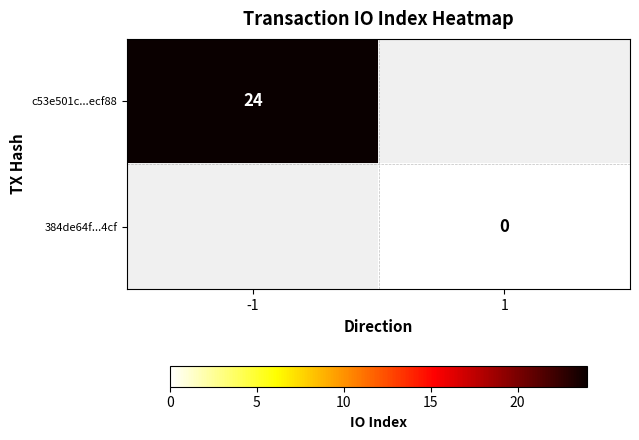

Is it true that c53e501c...ecf88 equals 24 at -1?

True